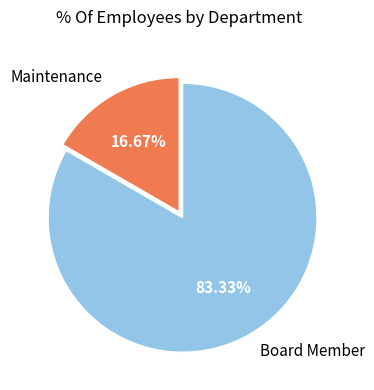

Rank the categories by value from lowest to highest.

Maintenance, Board Member